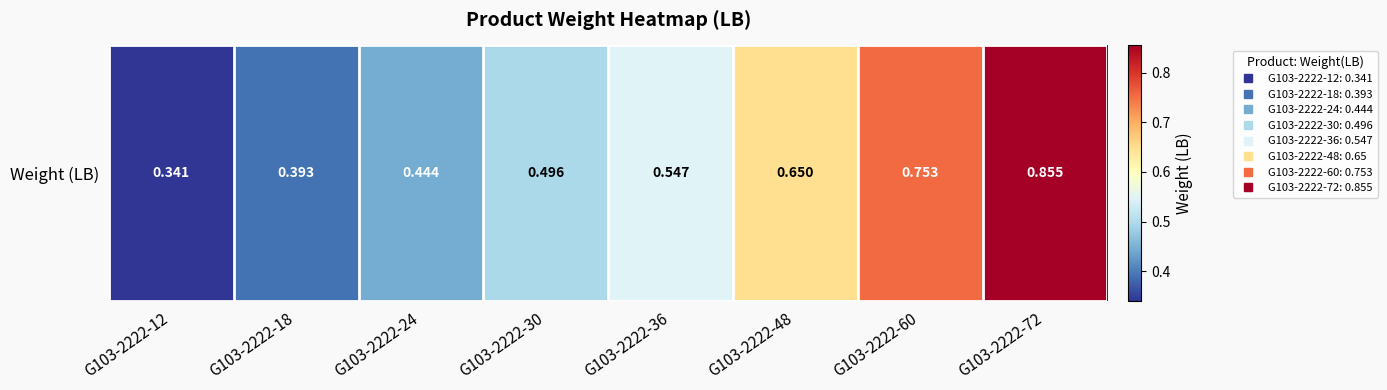

What is the difference between the values at G103-2222-30 and G103-2222-60?

0.3